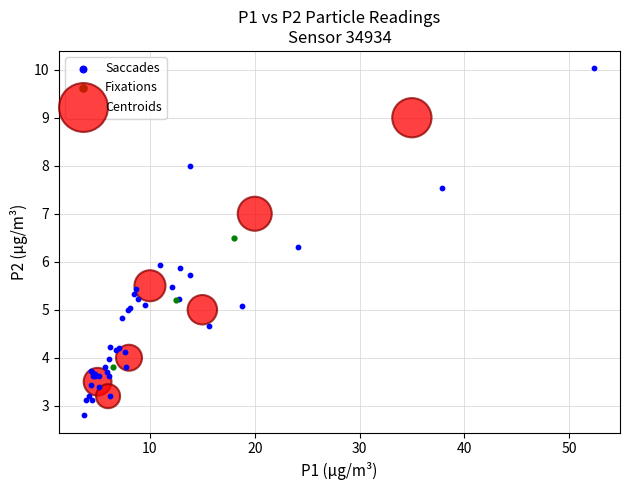

Which series reaches the minimum Y coordinate?

Saccades